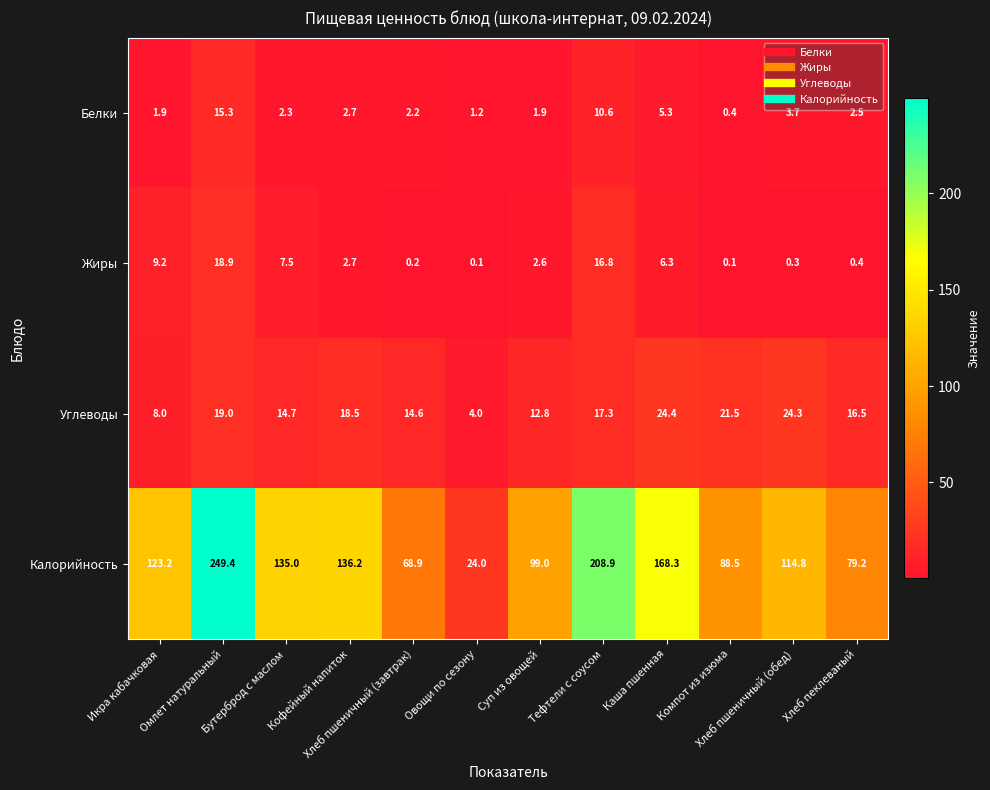

Is it true that Белки equals 2.2 at Хлеб пшеничный (завтрак)?

True